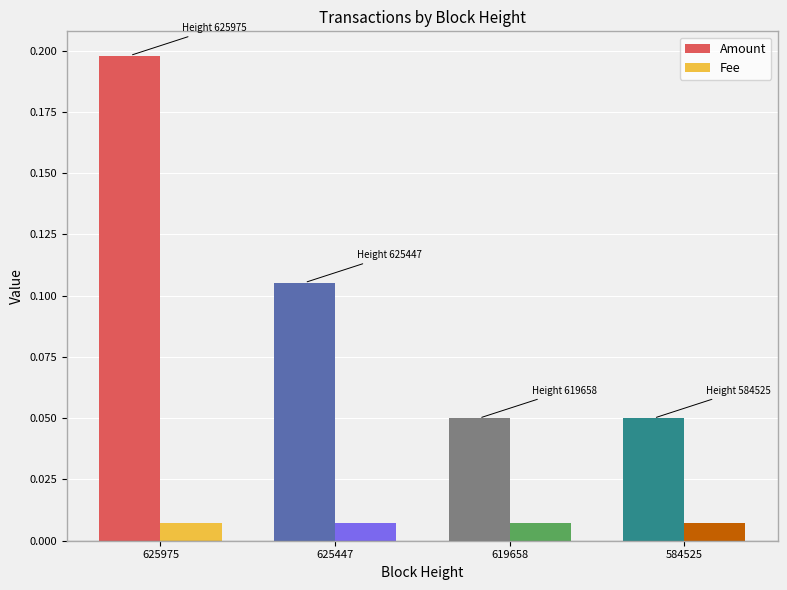

The Amount series shows 0.0 at 619658. True or false?

False